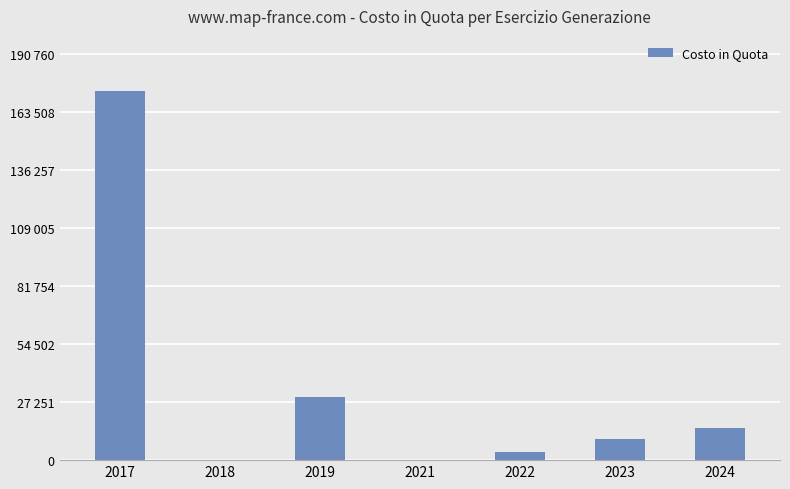

The value at 2019 is 14085.9. True or false?

False